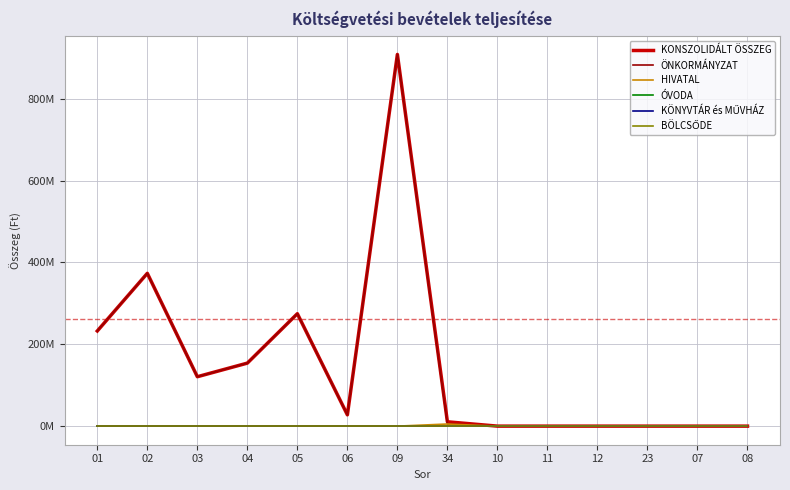

At which label does KONSZOLIDÁLT ÖSSZEG first exceed 27609852?

01